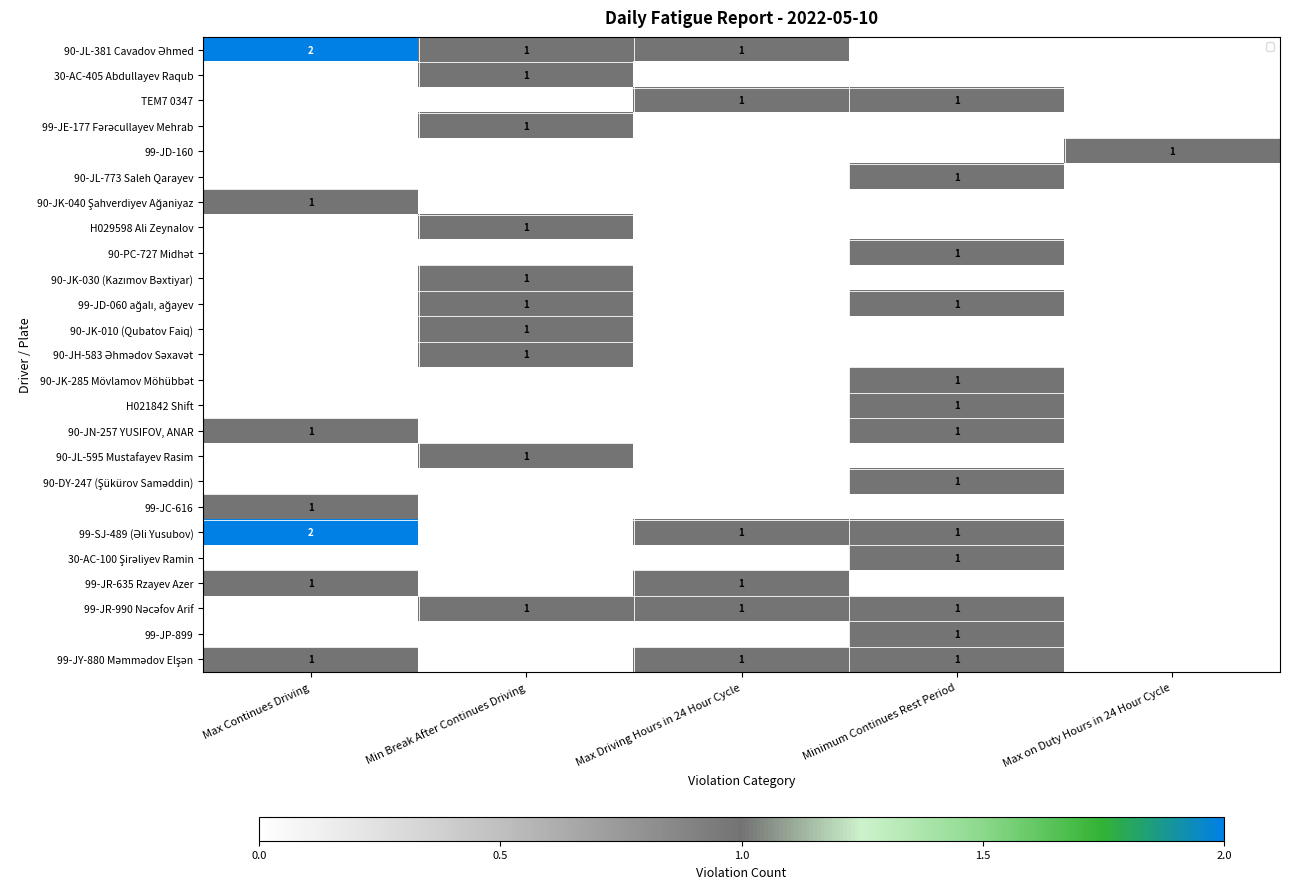

Which has a higher value, Min Break After Continues Driving or Max Driving Hours in 24 Hour Cycle?

Min Break After Continues Driving